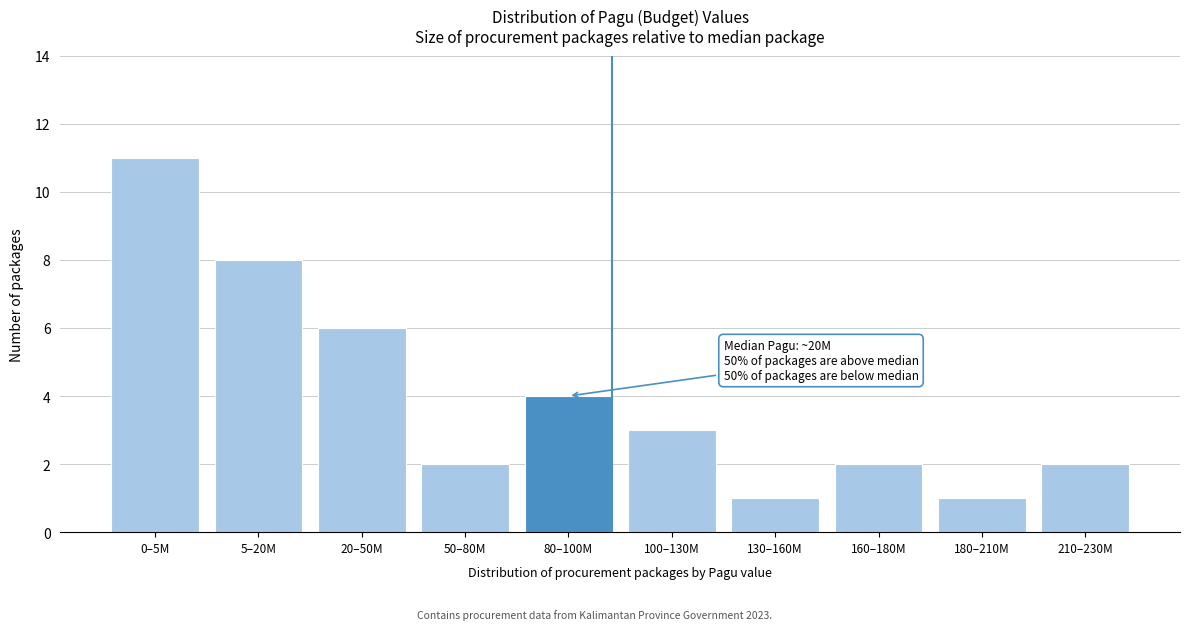

Reading right to left, transcribe all the data shown in this chart.

2	1	2	1	3	4	2	6	8	11